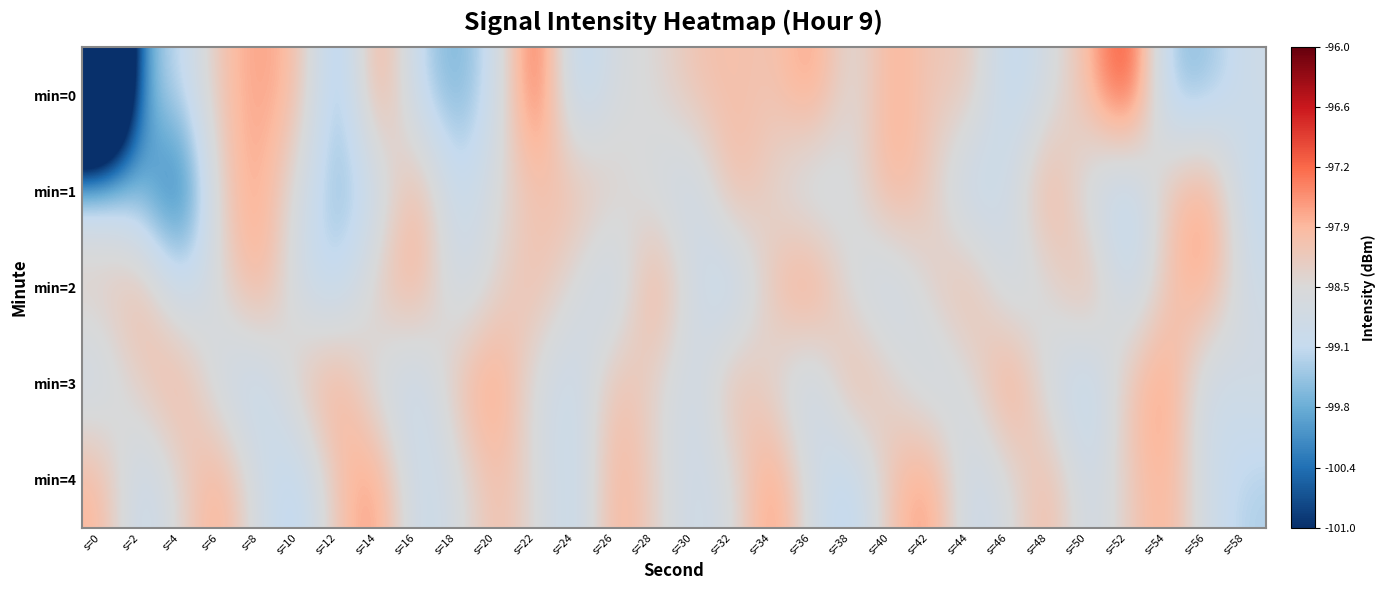

Reading left to right, transcribe all the data shown in this chart.

min=0: s=0=-106.2	s=2=-99.5	s=4=-99.2	s=6=-98.0	s=8=-97.6	s=10=-97.9	s=12=-99.8	s=14=-97.5	s=16=-99.2	s=18=-99.8	s=20=-98.9	s=22=-96.9	s=24=-99.5	s=26=-98.6	s=28=-98.5	s=30=-98.0	s=32=-98.0	s=34=-98.1	s=36=-97.5	s=38=-98.6	s=40=-97.7	s=42=-98.2	s=44=-98.1	s=46=-99.3	s=48=-98.7	s=50=-97.9	s=52=-96.7	s=54=-99.5	s=56=-99.5	s=58=-98.9
min=1: s=0=-98.9	s=2=-99.8	s=4=-100.7	s=6=-98.2	s=8=-97.6	s=10=-98.7	s=12=-99.6	s=14=-99.0	s=16=-97.7	s=18=-99.2	s=20=-98.5	s=22=-98.1	s=24=-97.9	s=26=-98.3	s=28=-98.7	s=30=-99.1	s=32=-97.8	s=34=-98.4	s=36=-99.0	s=38=-98.6	s=40=-97.7	s=42=-98.2	s=44=-99.3	s=46=-98.8	s=48=-97.6	s=50=-98.9	s=52=-99.5	s=54=-98.0	s=56=-97.5	s=58=-99.2
min=2: s=0=-98.2	s=2=-97.8	s=4=-99.1	s=6=-98.5	s=8=-97.6	s=10=-98.9	s=12=-99.3	s=14=-98.1	s=16=-97.7	s=18=-99.0	s=20=-98.4	s=22=-97.9	s=24=-98.6	s=26=-99.2	s=28=-97.5	s=30=-98.8	s=32=-99.4	s=34=-98.0	s=36=-97.4	s=38=-98.7	s=40=-99.1	s=42=-98.3	s=44=-97.8	s=46=-99.0	s=48=-98.5	s=50=-97.7	s=52=-99.2	s=54=-98.1	s=56=-97.6	s=58=-98.9
min=3: s=0=-99.0	s=2=-98.2	s=4=-97.7	s=6=-98.9	s=8=-99.3	s=10=-98.1	s=12=-97.6	s=14=-98.8	s=16=-99.2	s=18=-98.0	s=20=-97.5	s=22=-98.7	s=24=-99.1	s=26=-97.9	s=28=-98.4	s=30=-99.0	s=32=-97.8	s=34=-98.5	s=36=-99.2	s=38=-97.7	s=40=-98.3	s=42=-99.0	s=44=-98.6	s=46=-97.4	s=48=-98.8	s=50=-99.4	s=52=-98.0	s=54=-97.5	s=56=-99.1	s=58=-98.7
min=4: s=0=-97.8	s=2=-99.2	s=4=-98.4	s=6=-97.6	s=8=-98.8	s=10=-99.4	s=12=-98.0	s=14=-97.5	s=16=-99.1	s=18=-98.7	s=20=-97.9	s=22=-98.5	s=24=-99.2	s=26=-97.7	s=28=-98.3	s=30=-99.0	s=32=-98.6	s=34=-97.4	s=36=-98.8	s=38=-99.4	s=40=-98.0	s=42=-97.5	s=44=-99.1	s=46=-98.6	s=48=-97.8	s=50=-99.0	s=52=-98.2	s=54=-97.7	s=56=-98.9	s=58=-99.3